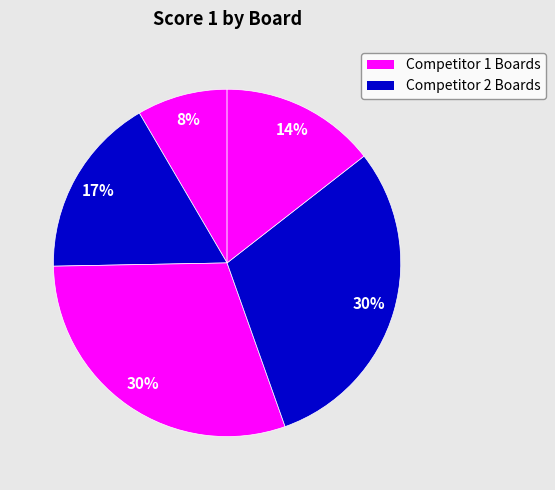

Count the number of slices in the pie.

5